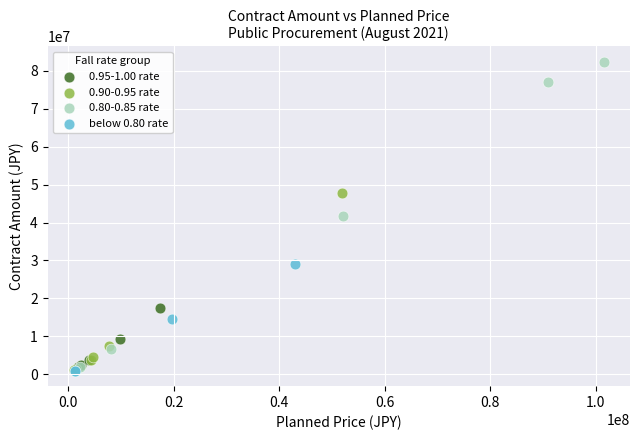

Which series contains the highest Y value?

0.80-0.85 rate